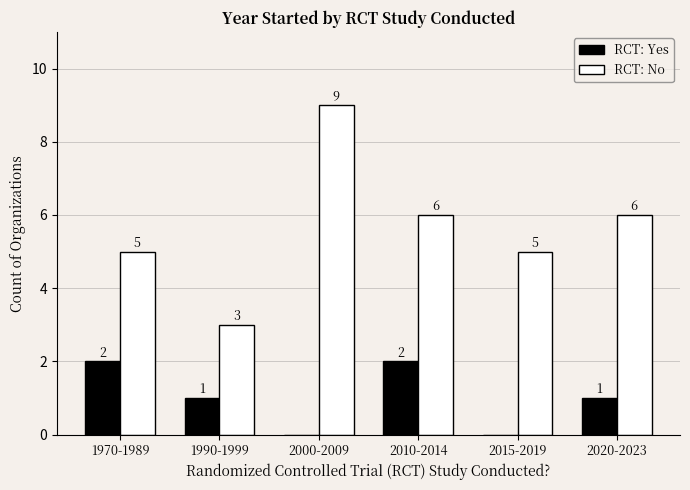

What is the total value across all series at 1990-1999?

4